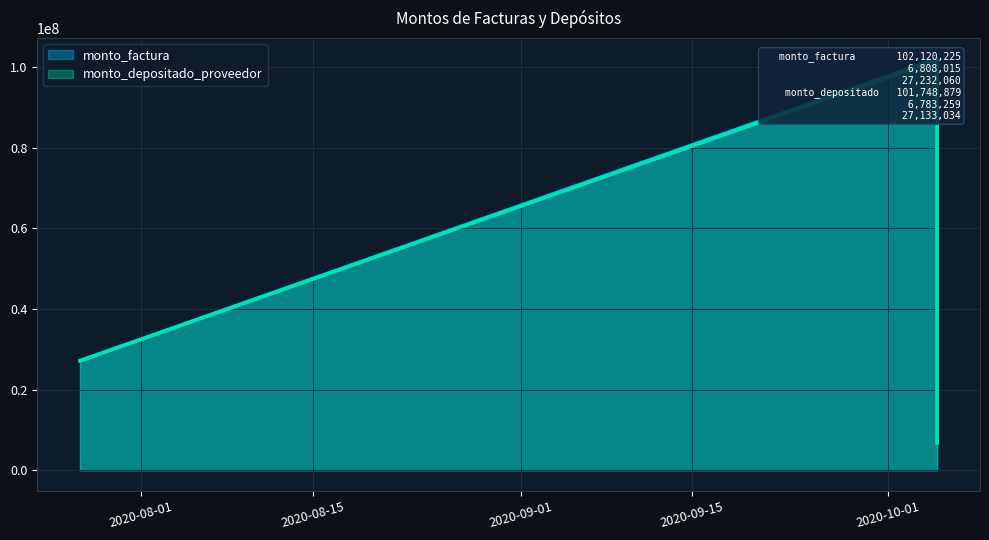

At which category is the sum across all series the highest?

2020-10-05